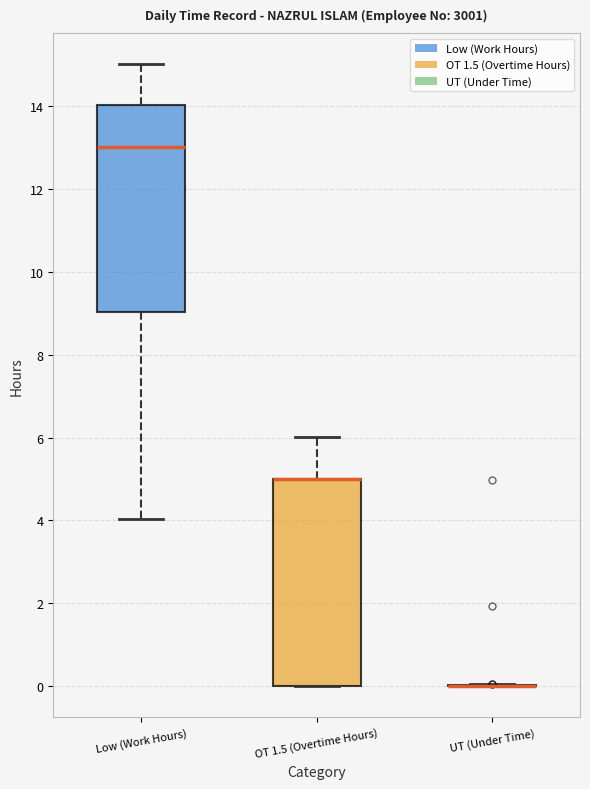

Reading left to right, transcribe this box plot: for each box, give where its median line is, the range the box spans, and where its two whiskers end, as read against the y-axis. The values are not printed on the chart, so give them approximately, as read against the axis.

Low (Work Hours): median 13, box 9 to 14, whiskers 4 to 15
OT 1.5 (Overtime Hours): median 5 (drawn on the box's upper edge), box 0 to 5, whiskers 0 to 6
UT (Under Time): box collapsed to a line at 0, whiskers 0 to 0